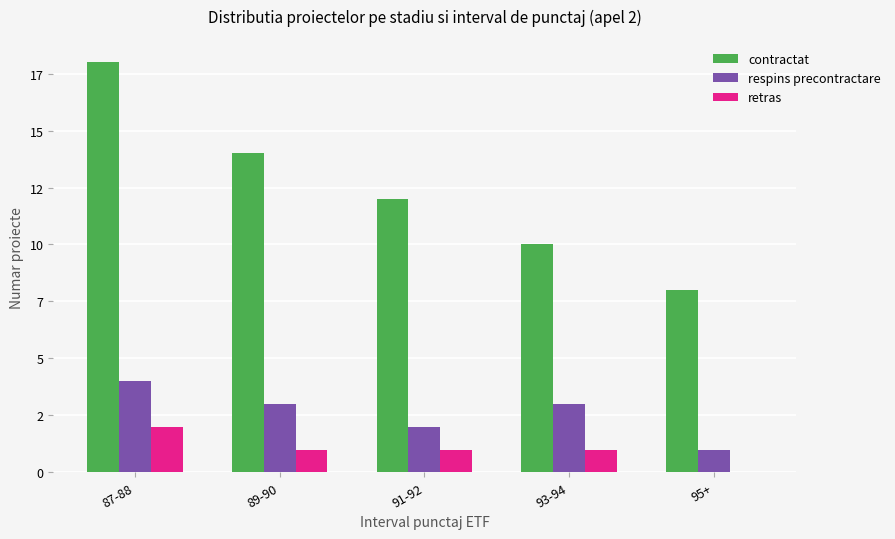

What is the sum of all retras values?

5